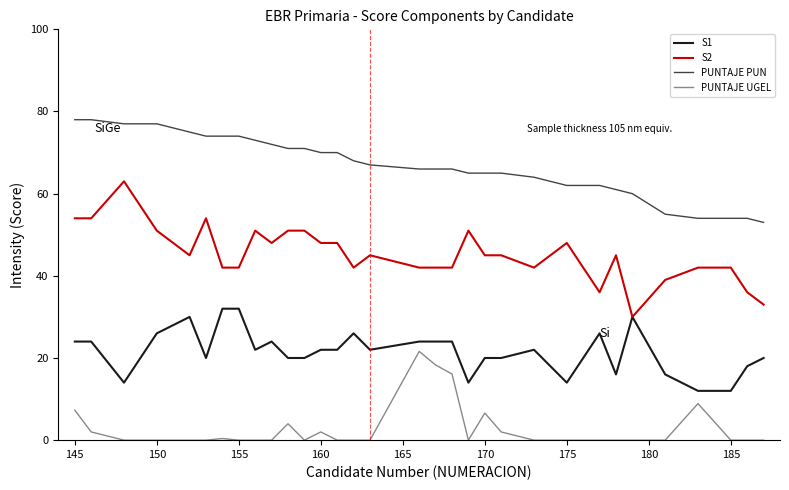

What is the maximum value for PUNTAJE PUN?

78.0